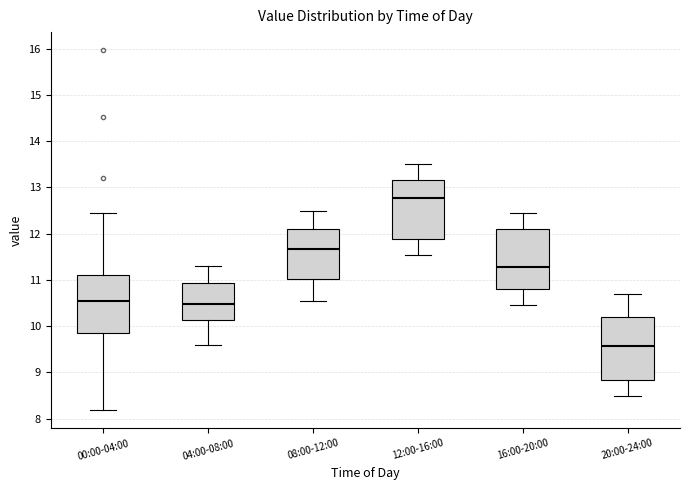

Reading left to right, read every box against the y-axis: the position of its median line, the range the box covers, and the ends of its whiskers. The values are not printed on the chart, so give them approximately, as read against the axis.

00:00-04:00: median 10.6, box 9.9 to 11.1, whiskers 8.2 to 12.5
04:00-08:00: median 10.5, box 10.1 to 10.9, whiskers 9.6 to 11.3
08:00-12:00: median 11.7, box 11.0 to 12.1, whiskers 10.6 to 12.5
12:00-16:00: median 12.8, box 11.9 to 13.2, whiskers 11.6 to 13.5
16:00-20:00: median 11.3, box 10.8 to 12.1, whiskers 10.5 to 12.5
20:00-24:00: median 9.6, box 8.8 to 10.2, whiskers 8.5 to 10.7